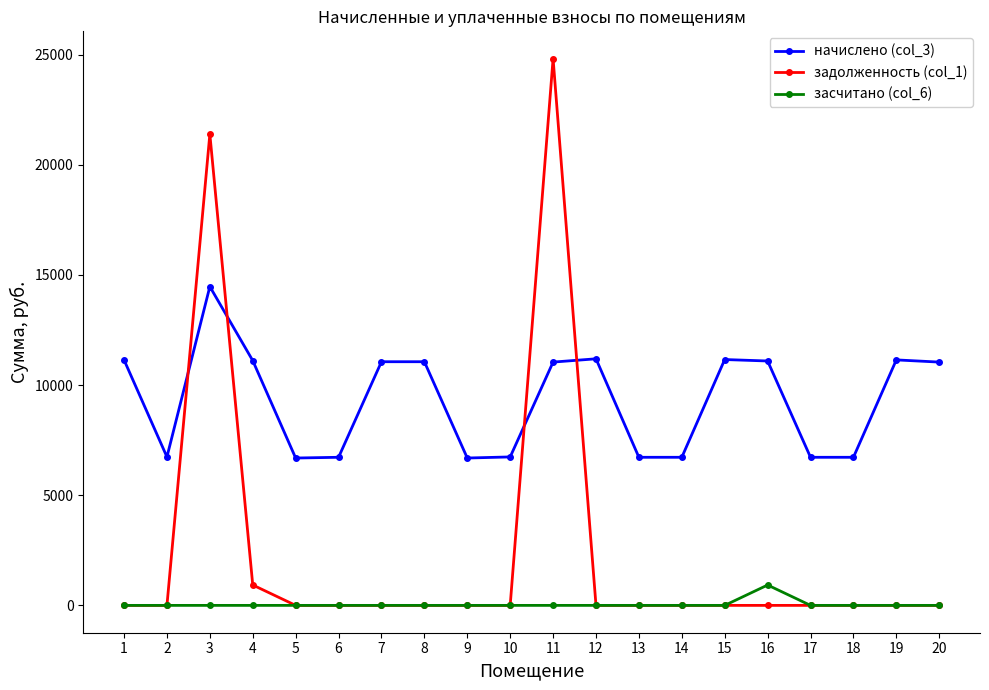

True or false: начислено (col_3) has a value of 5740.4 at 4.

False